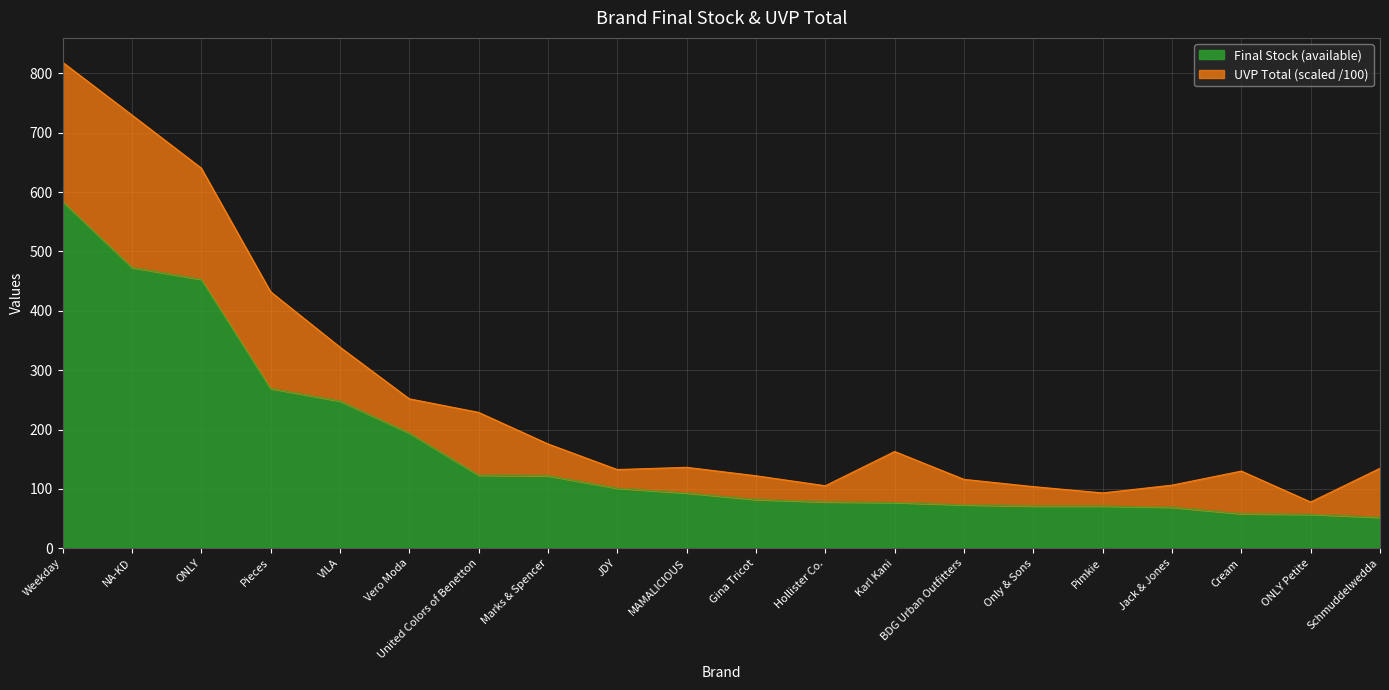

What is the ratio of the value at VILA to the value at BDG Urban Outfitters?

3.4